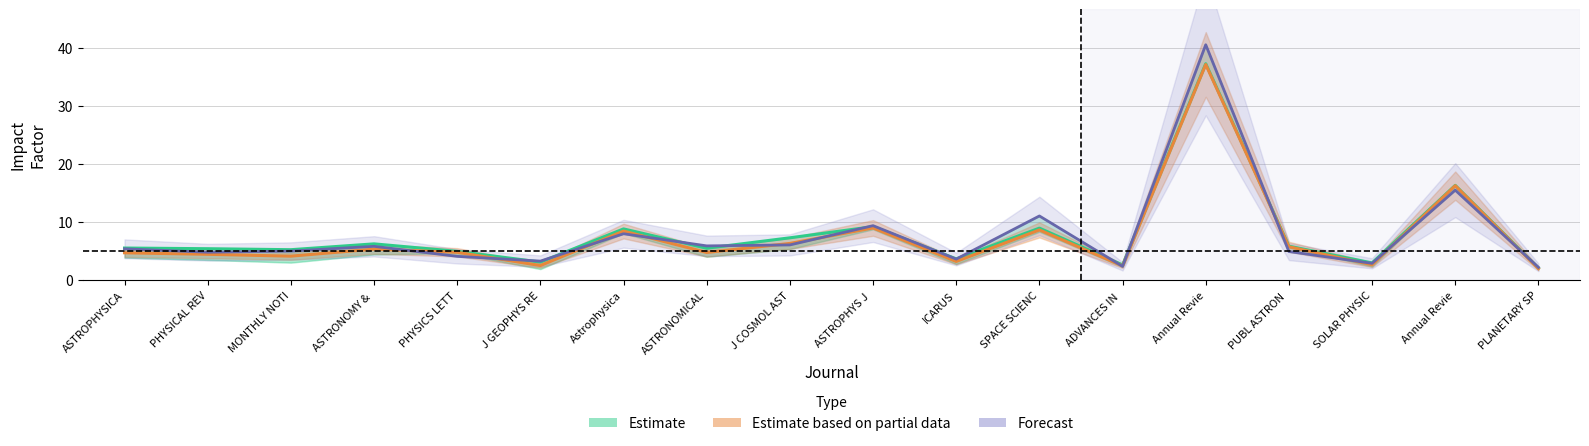

True or false: Forecast (5yr JIF) has more than 1 points higher than both neighbors.

True